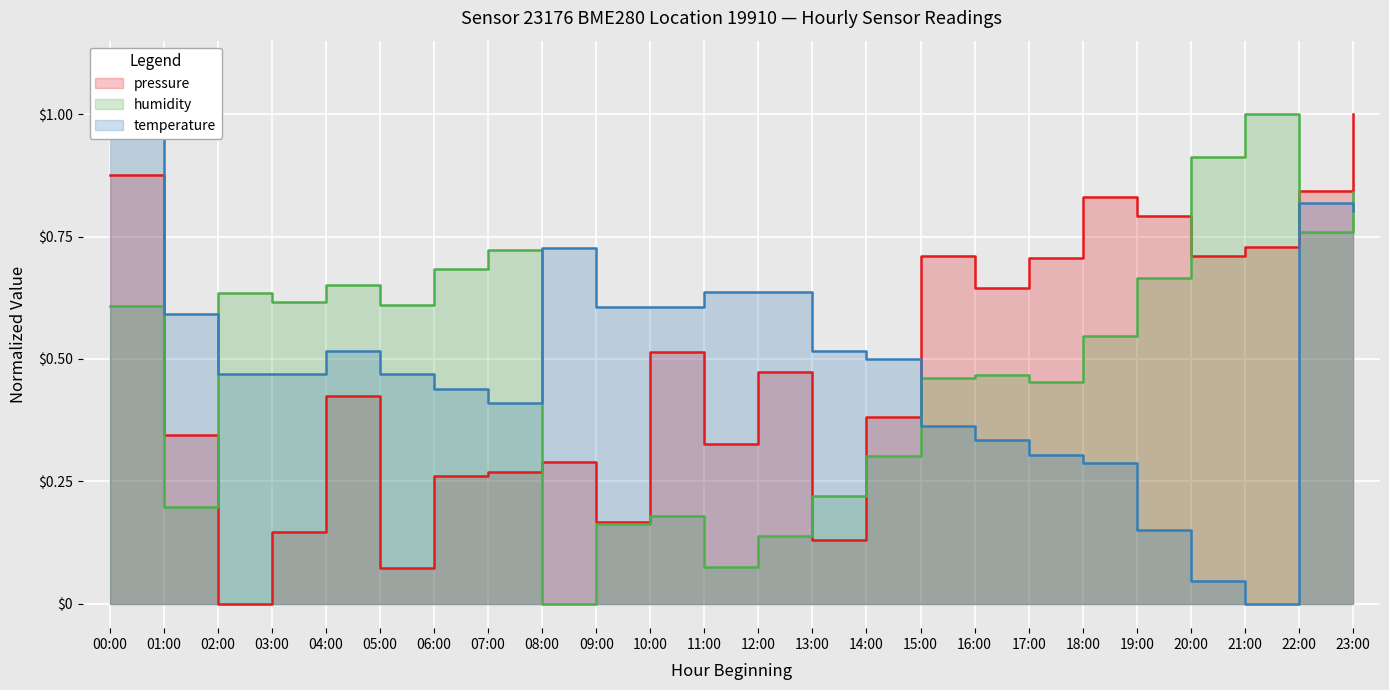

In humidity, how many points are lower than both neighbors (excluding endpoints)?

7